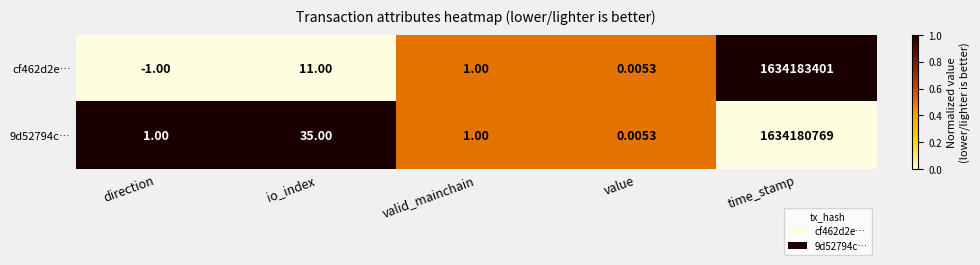

Where does the cf462d2e… series first go above 1?

io_index